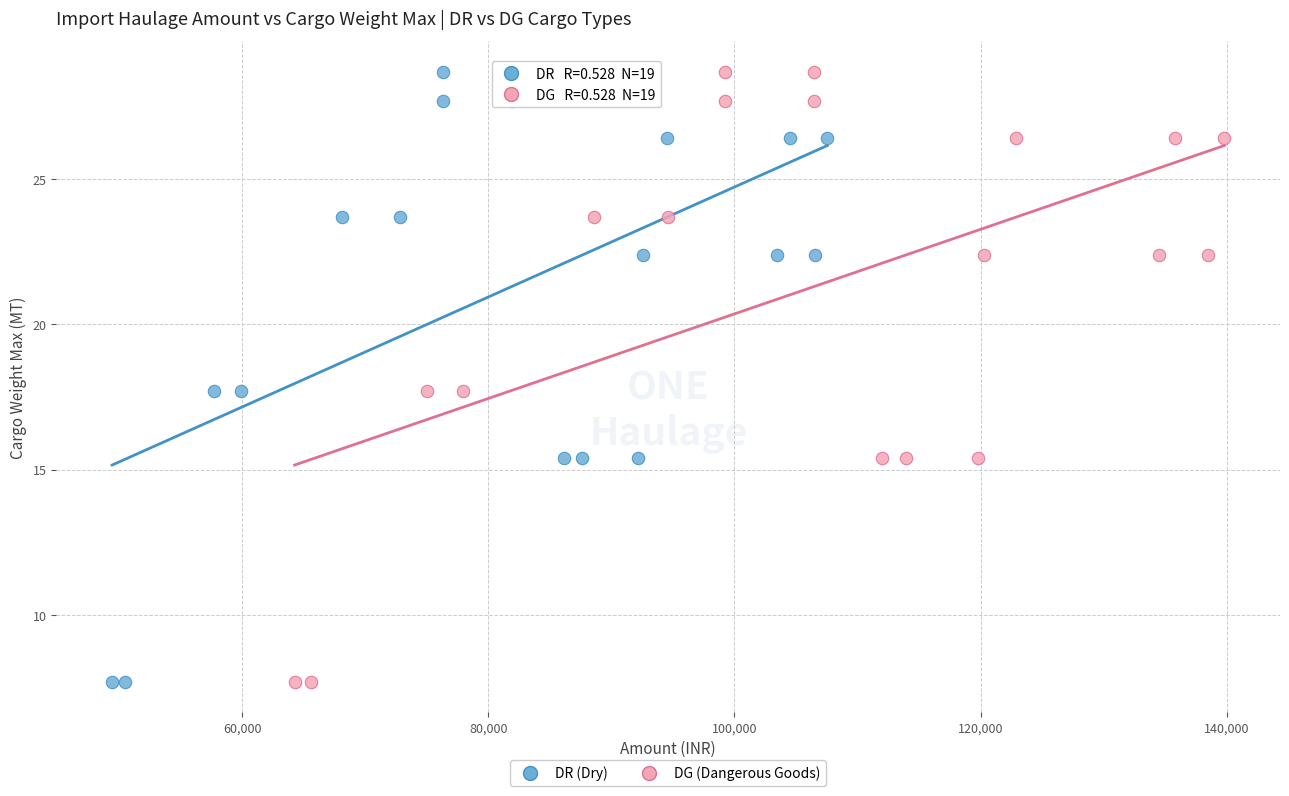

What are all the series names shown in the legend?

DR (Dry), DG (Dangerous Goods)